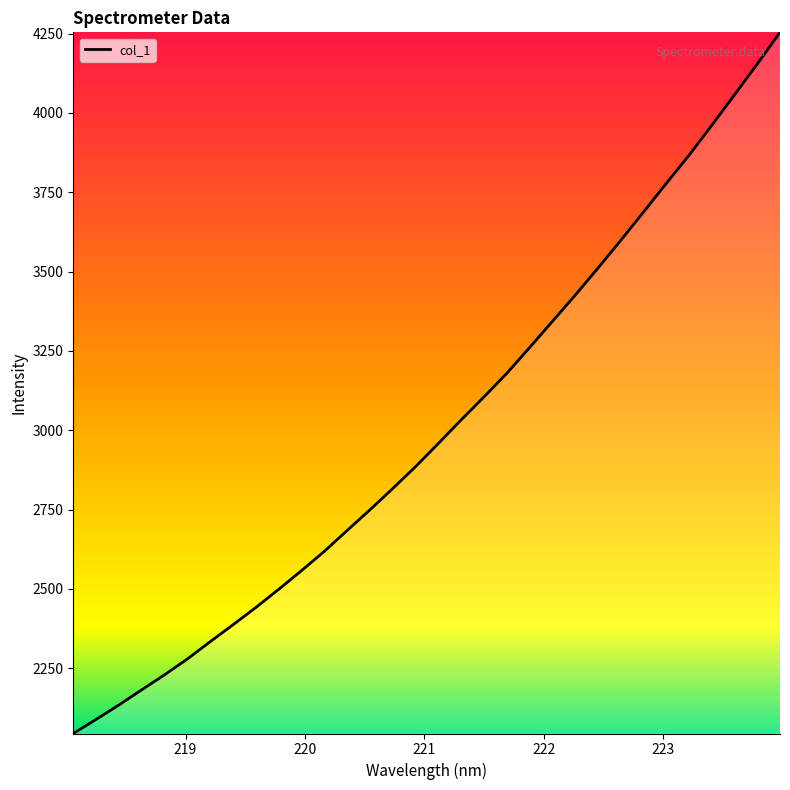

Count the number of data series in this chart.

1